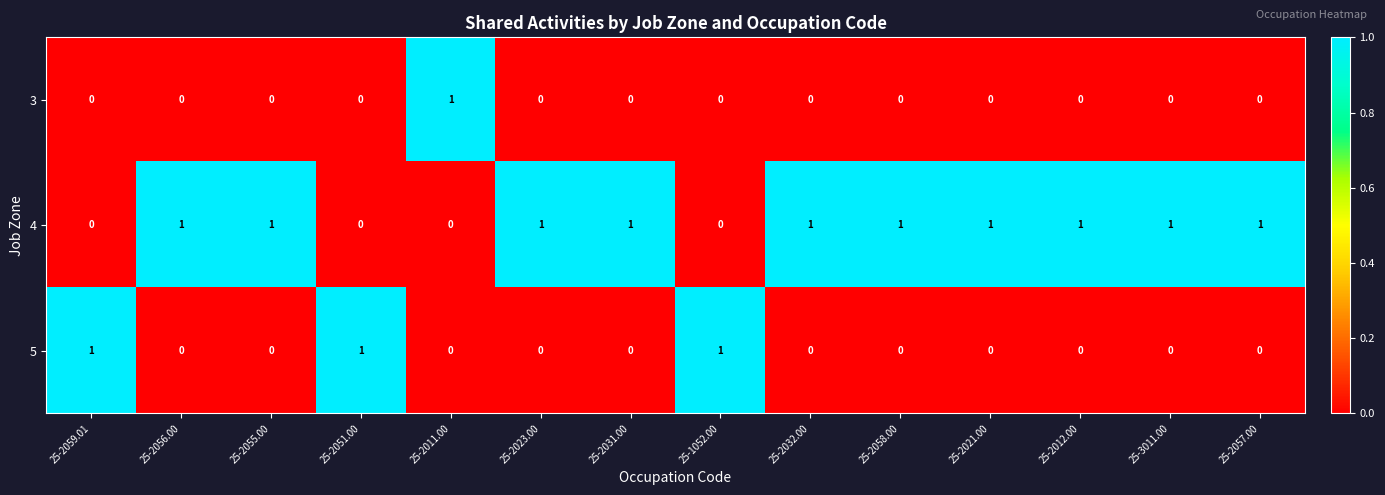

How many 3 values are between 0 and 1?

14